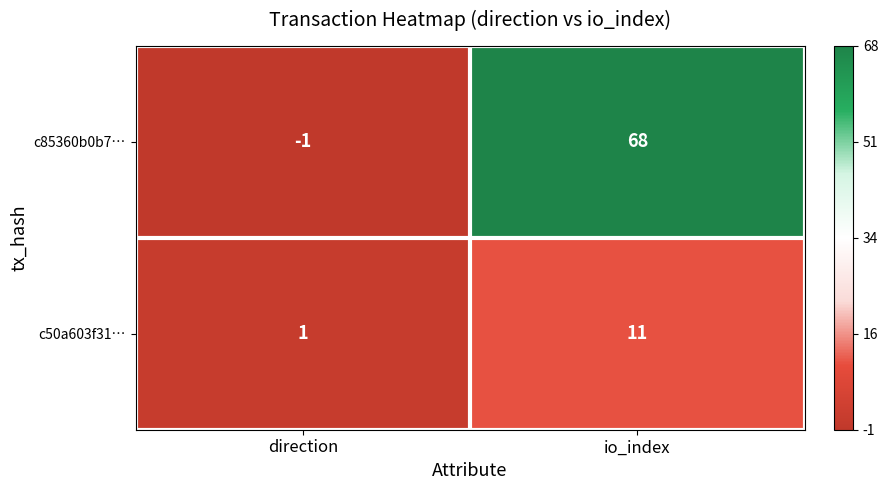

True or false: c50a603f31… has a value of 1 at direction.

True